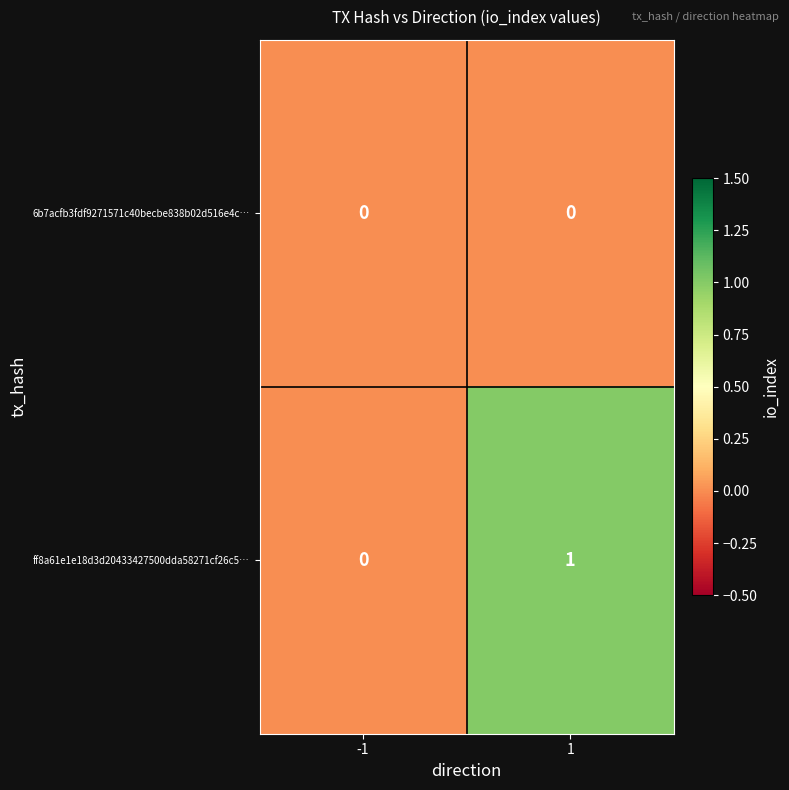

Which series has the widest spread of values?

ff8a61e1e18d3d20433427500dda58271cf26c5…